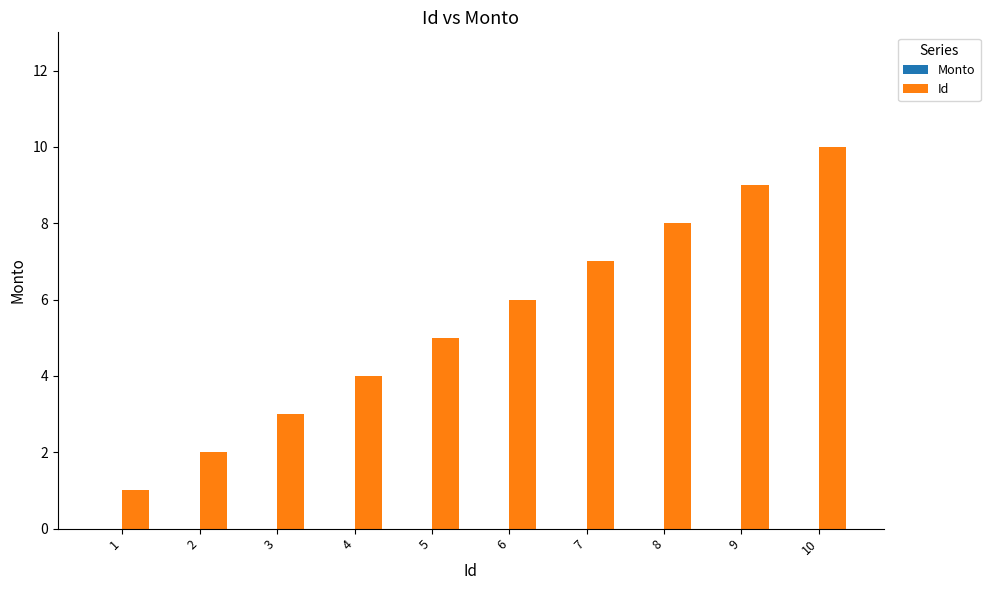

The chart shows a value of 10 at 10. True or false?

True